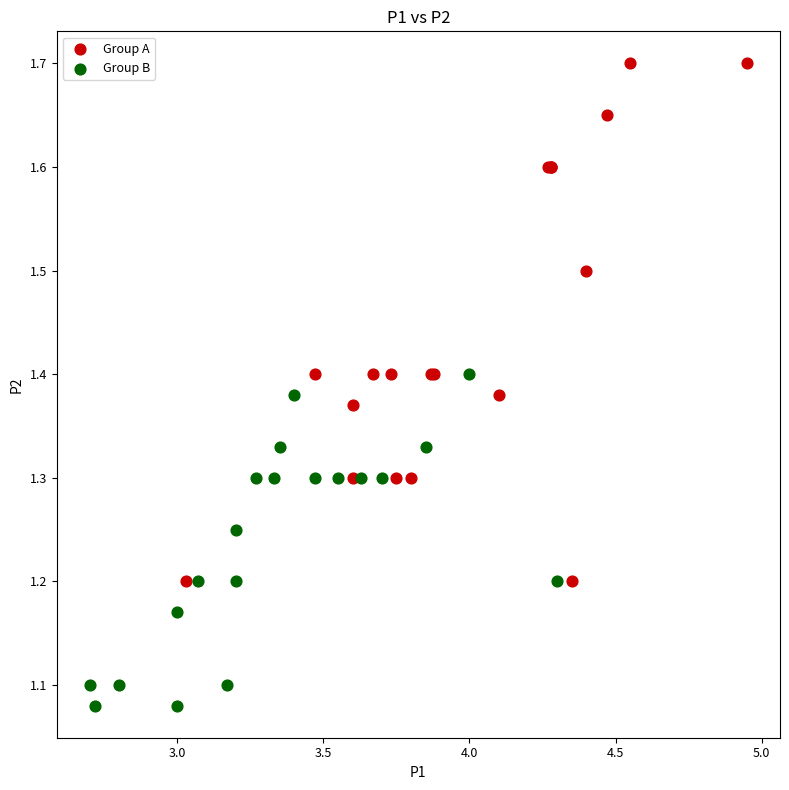

Which series reaches the maximum Y coordinate?

Group A